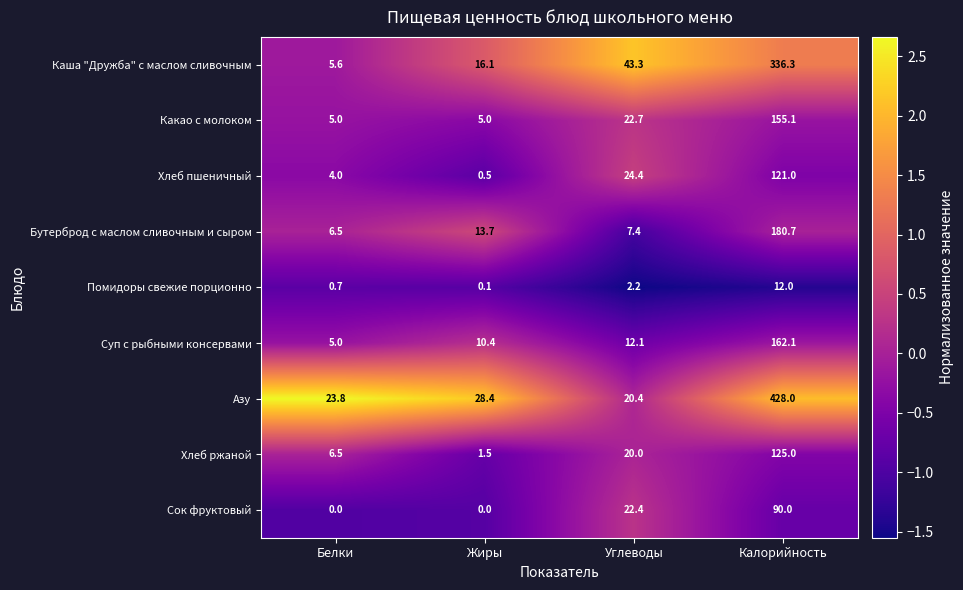

Which series has the largest total across all categories?

Азу